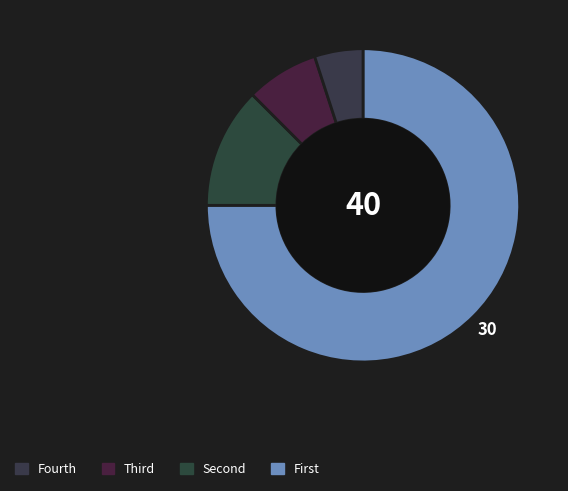

To the nearest percent, what is the average slice percentage?

25%